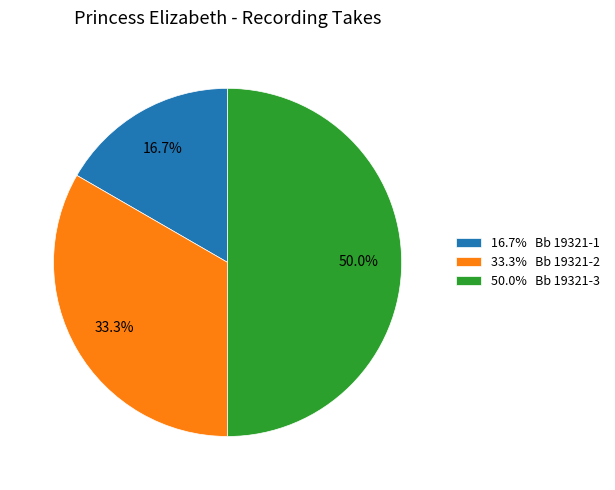

What is the total percentage of 50.0% Bb 19321-3 and 33.3% Bb 19321-2?

83.3%